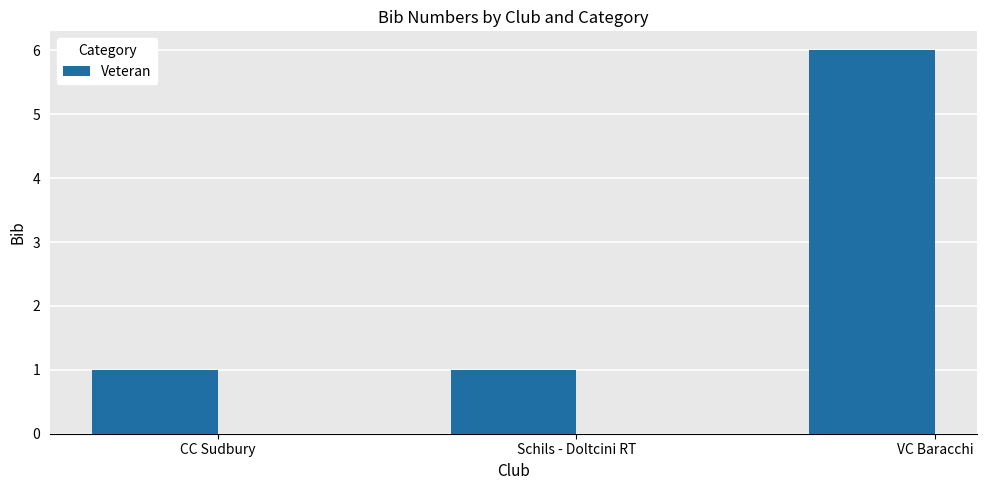

How many bars are there in total?

3